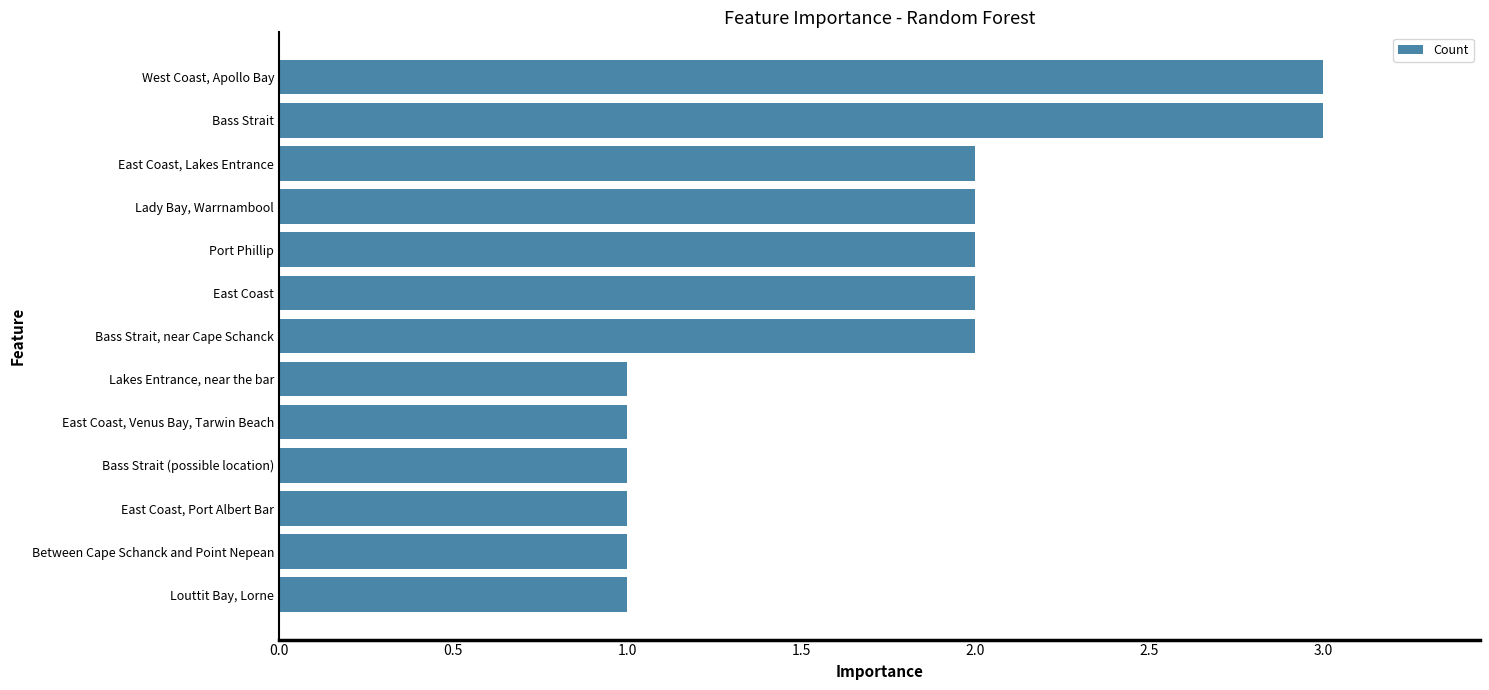

Does the chart contain any negative values?

No